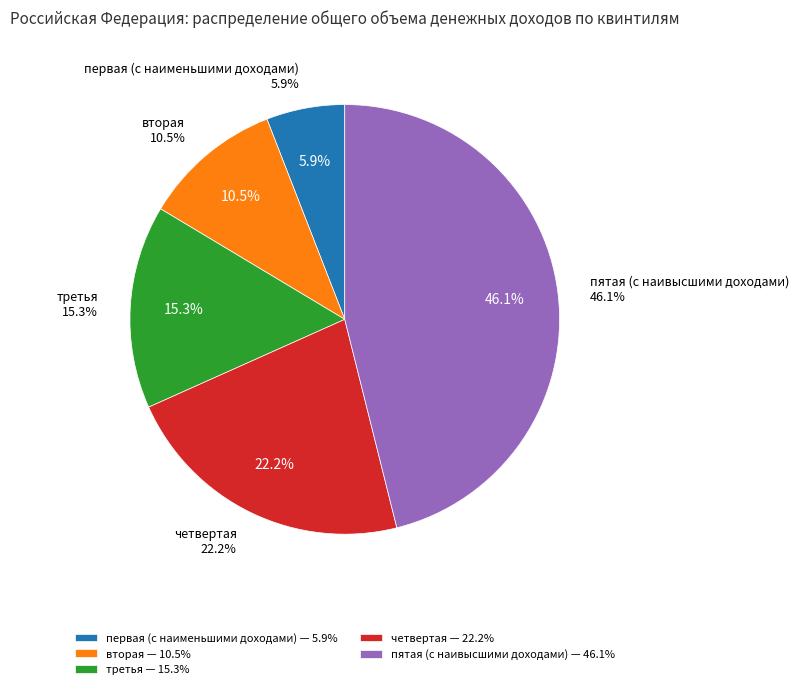

To the nearest percent, what is the combined percentage of третья and первая (с наименьшими доходами)?

21%